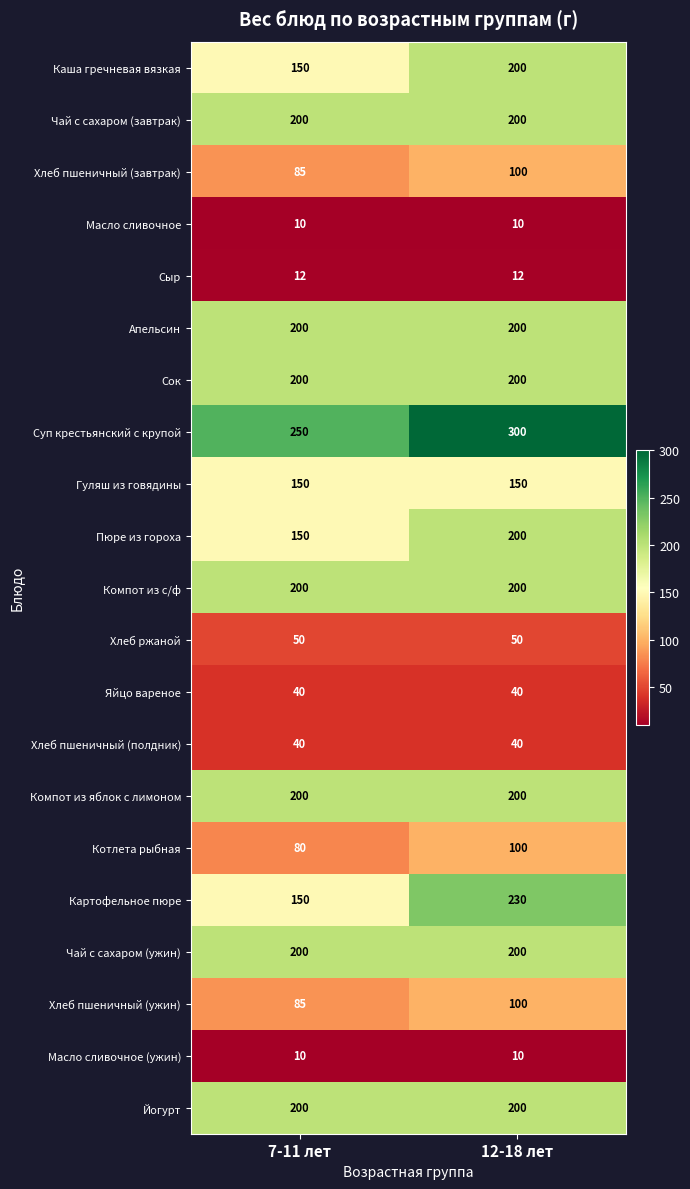

At which category is the sum across all series the highest?

12-18 лет